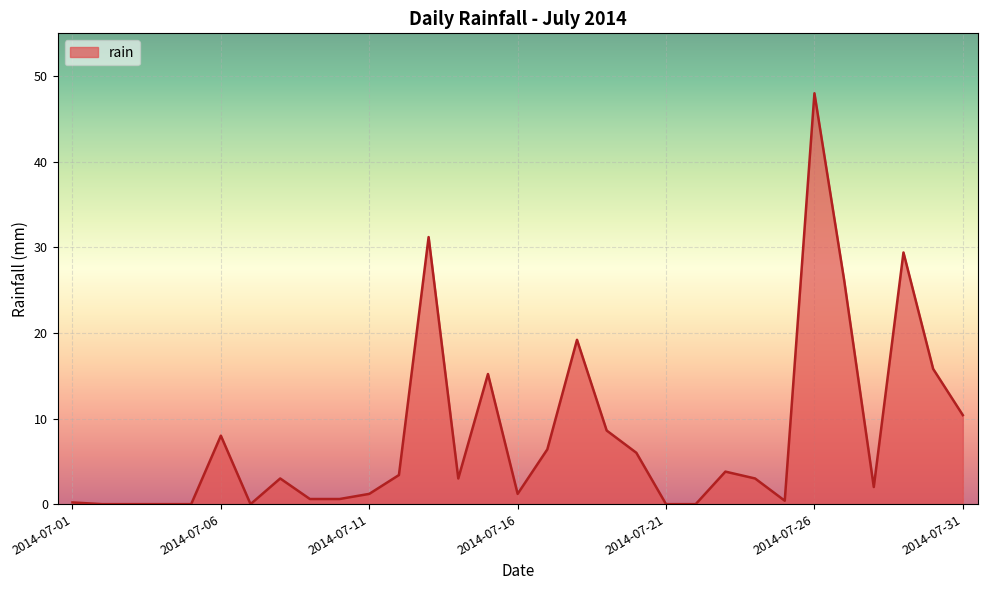

What is the difference between the maximum and minimum values?

48.0